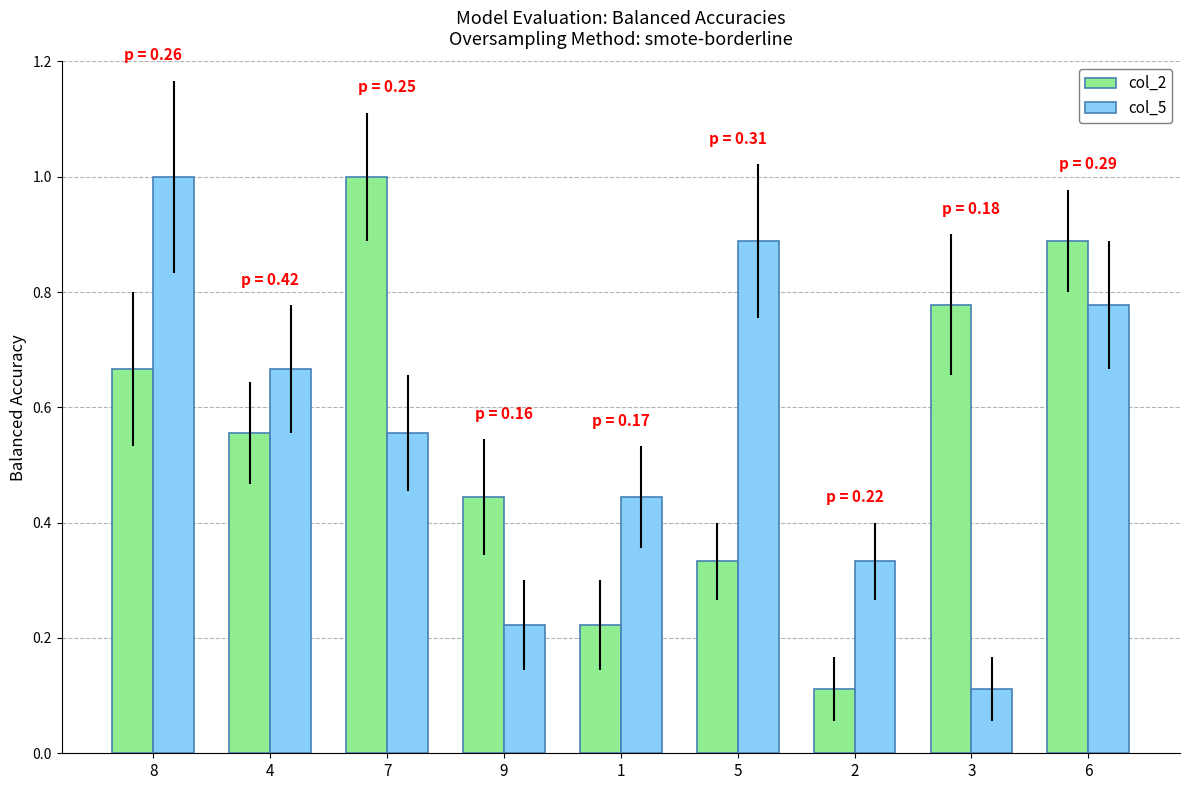

What position from the left is 3?

8